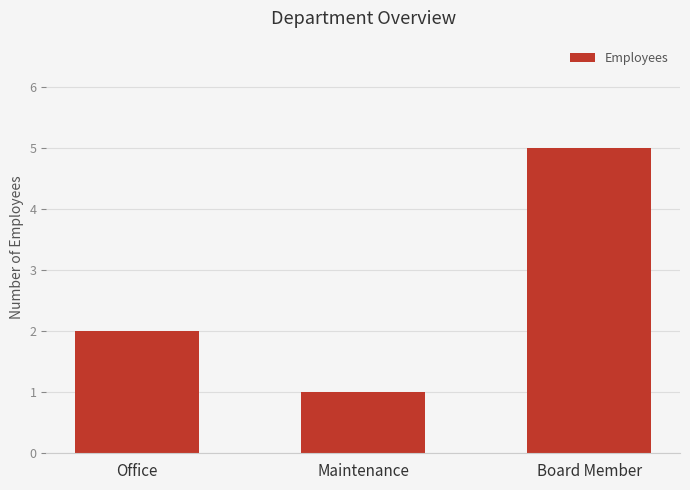

What position from the left is Maintenance?

2